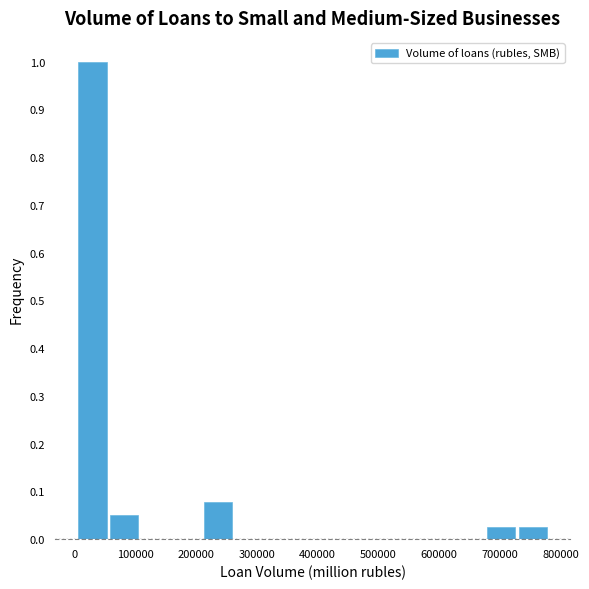

Which range on the x-axis has the tallest bar?

10000 to 60000